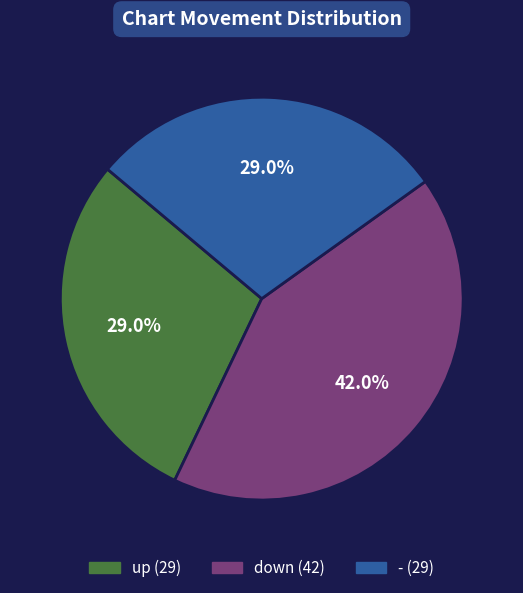

To the nearest percent, what percentage of the pie is -?

29%